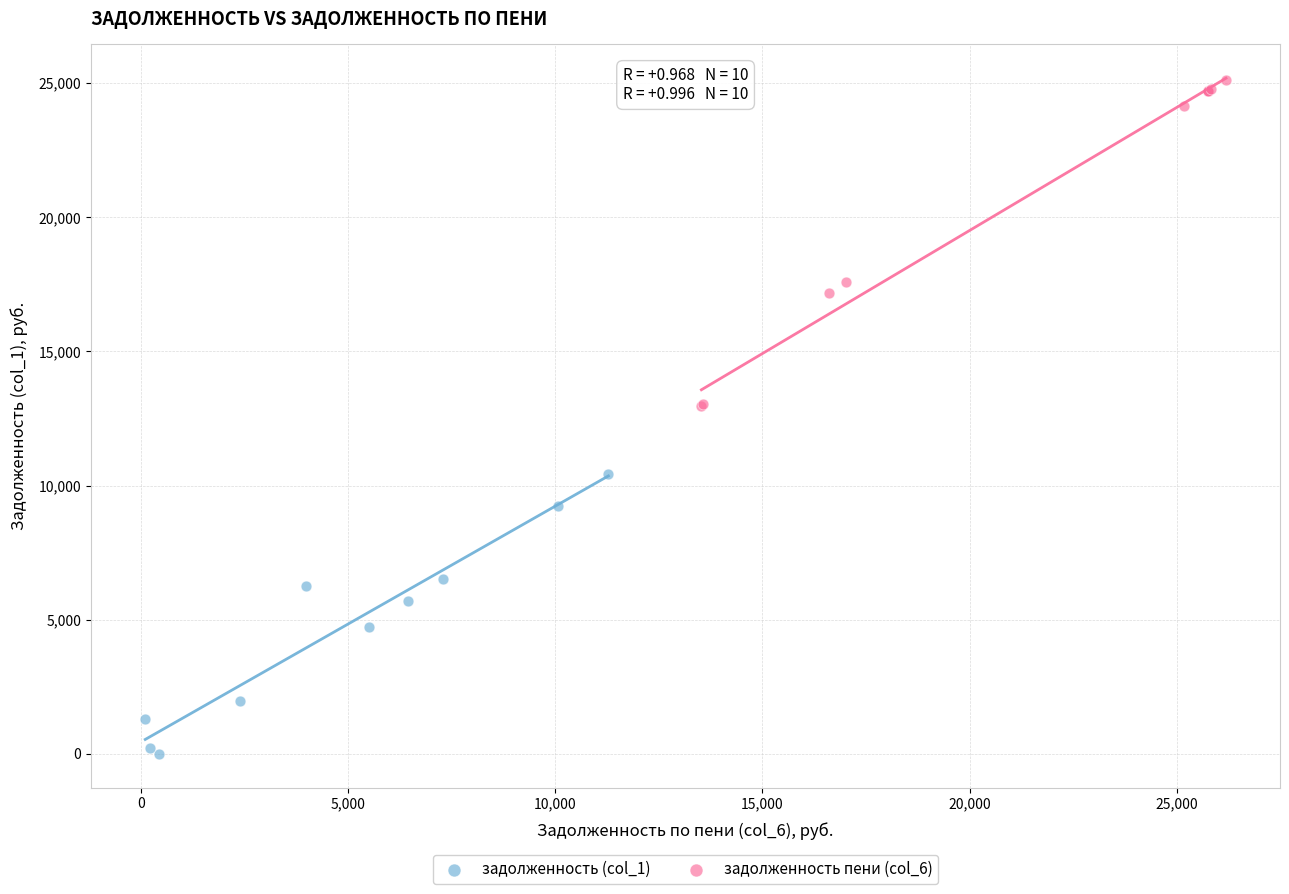

Which series reaches the maximum Y coordinate?

задолженность пени (col_6)